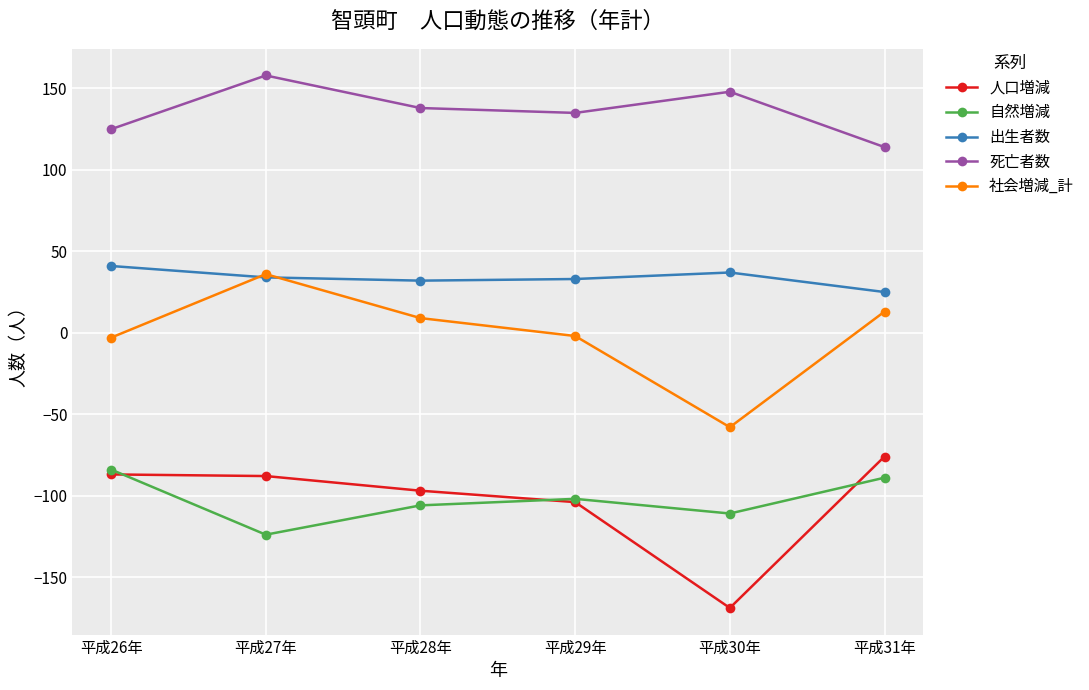

The value of 死亡者数 at 平成28年 is 184. True or false?

False